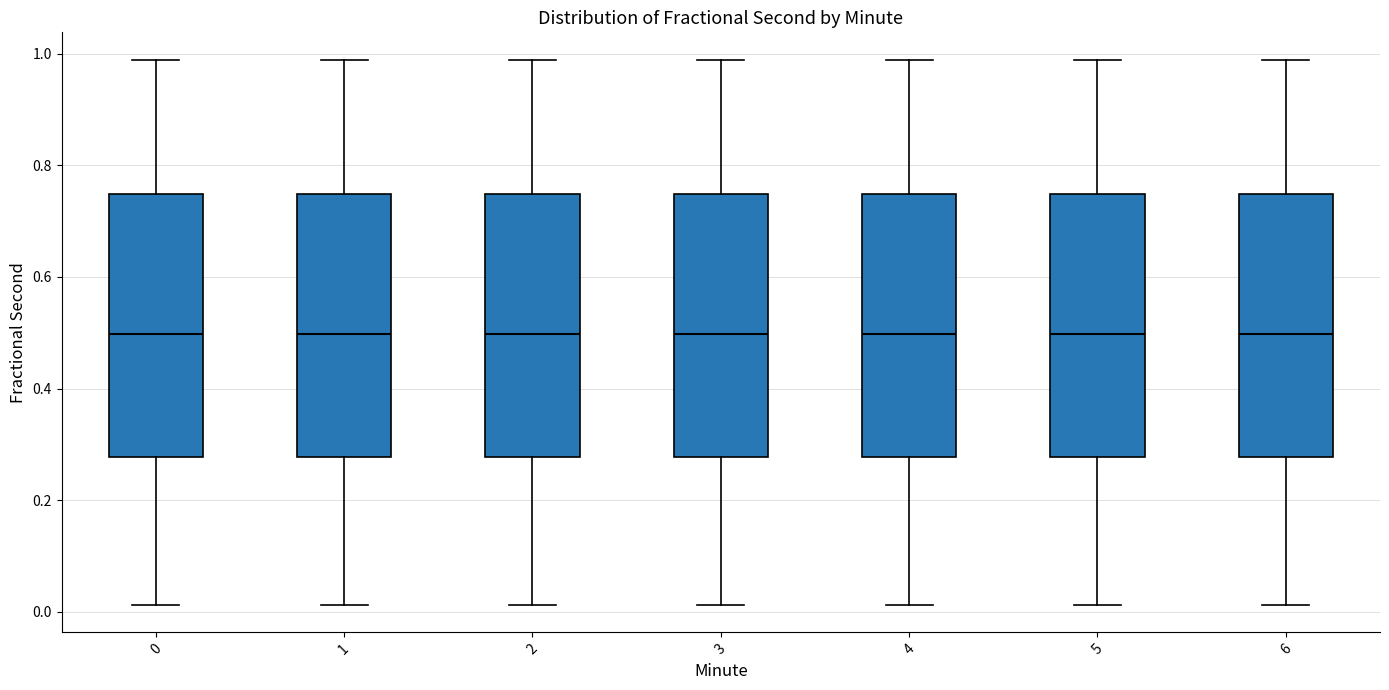

Where does the lower whisker of the box at x = 2 end on the y-axis? The values are not printed on the chart, so give them approximately, as read against the axis.

0.02